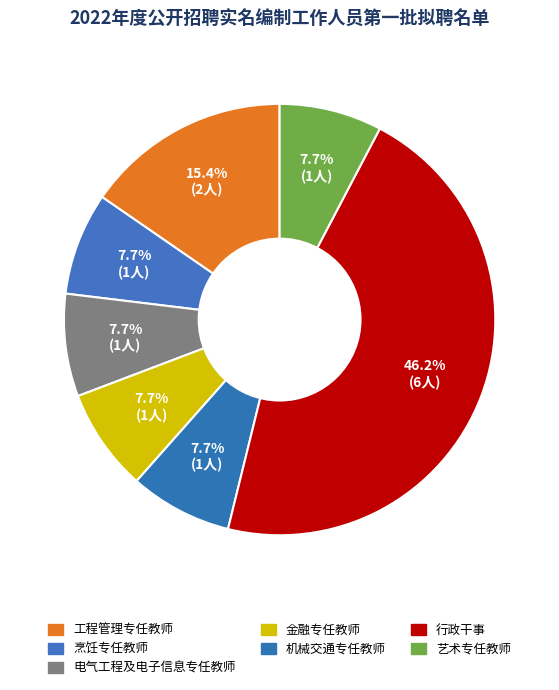

How many segments does this pie chart have?

7